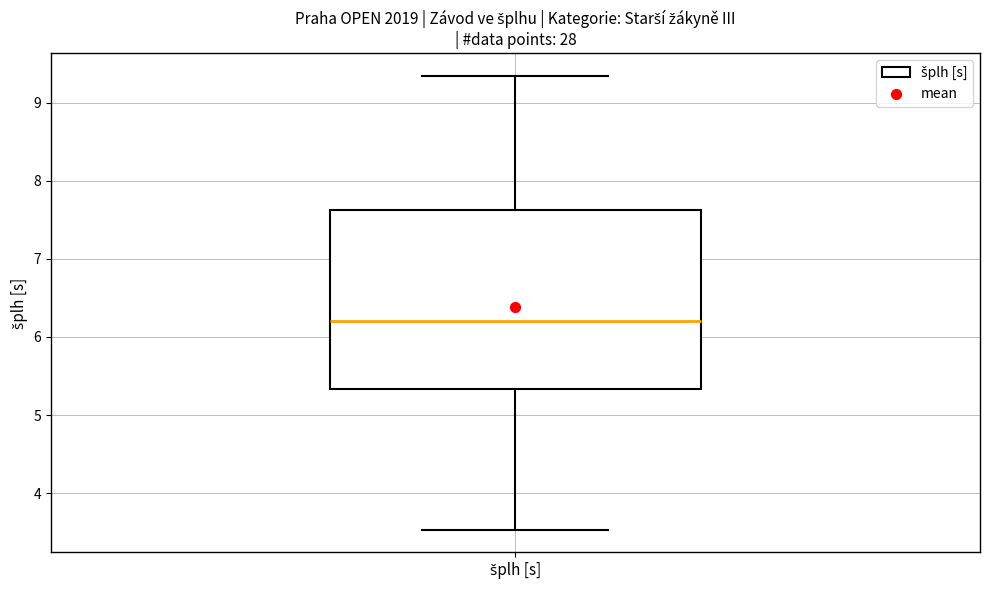

Transcribe this box plot: give where the median line is, the range the box spans, and where the two whiskers end, as read against the y-axis. The values are not printed on the chart, so give them approximately, as read against the axis.

median 6.2, box 5.3 to 7.6, whiskers 3.5 to 9.3